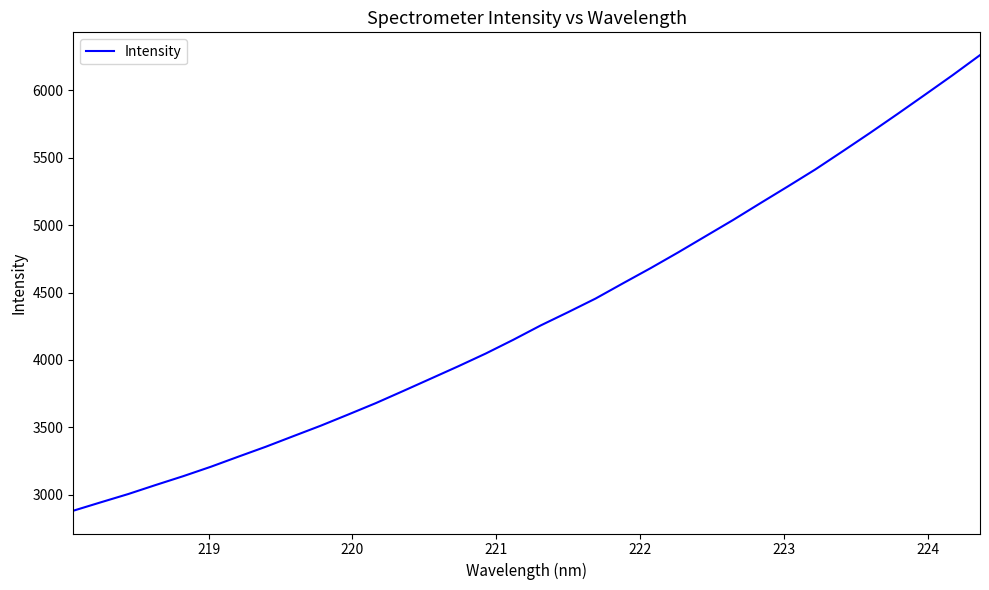

How many lines are shown in the chart?

1